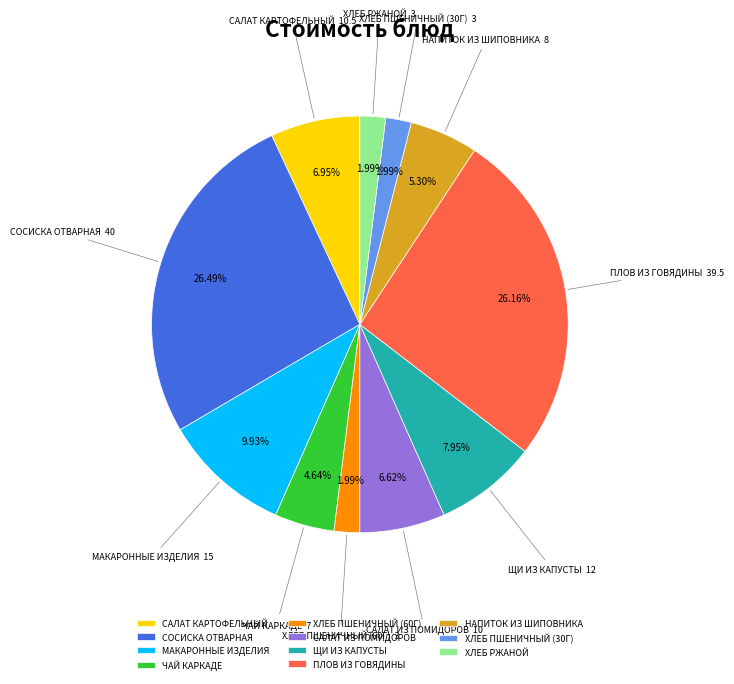

Does any single category account for the majority?

No